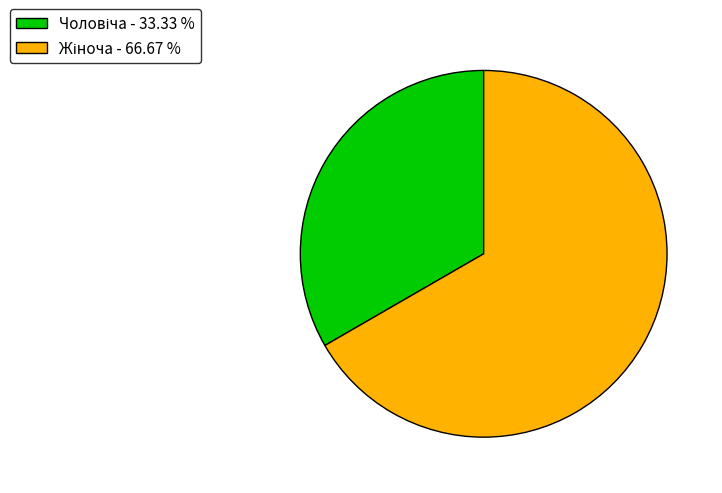

Is there any slice that represents more than half of the pie?

Yes